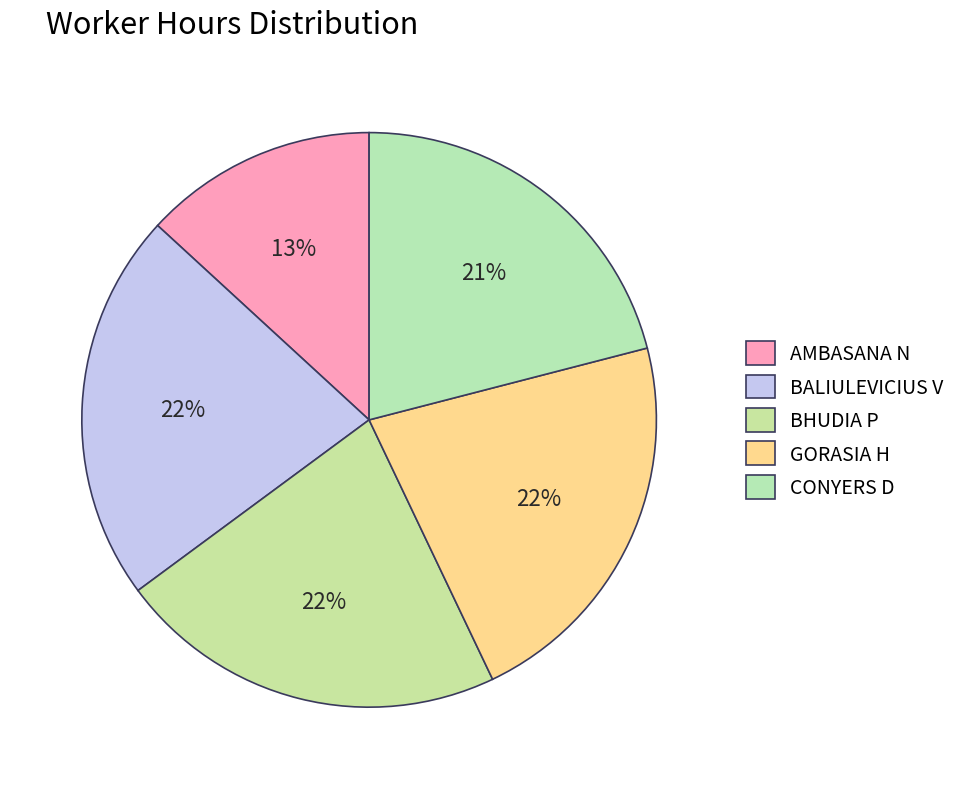

To the nearest percent, what portion does AMBASANA N represent?

13%